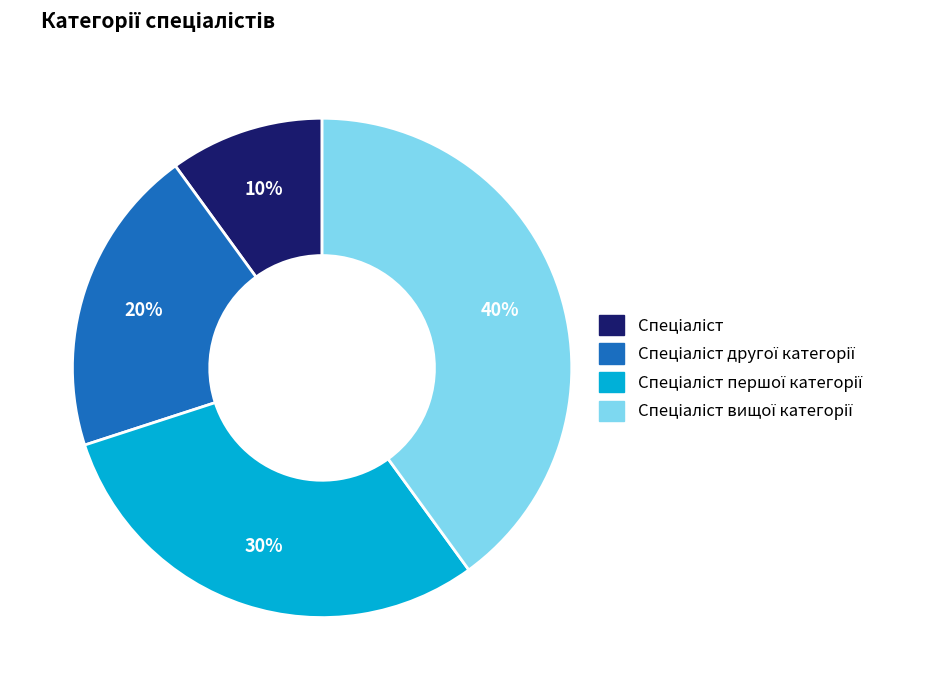

Is there a majority slice in this chart?

No